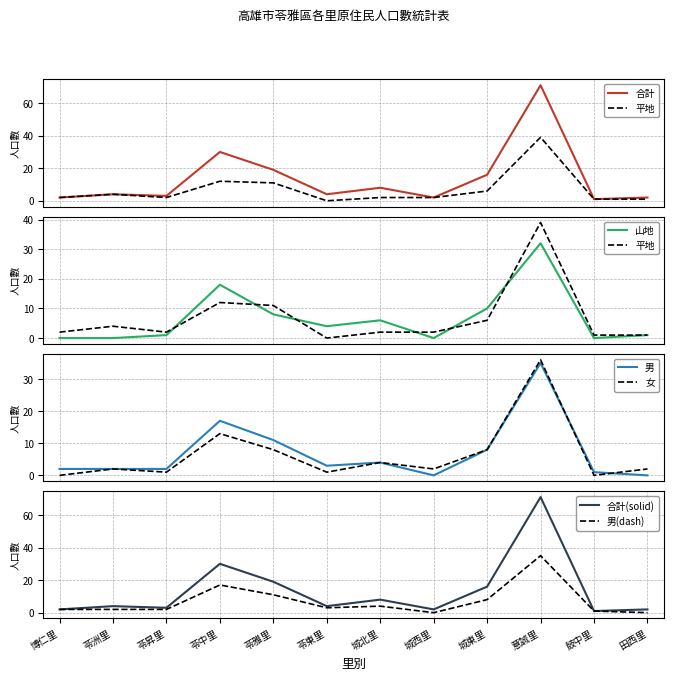

What value does the 男 series have at 苓昇里?

2